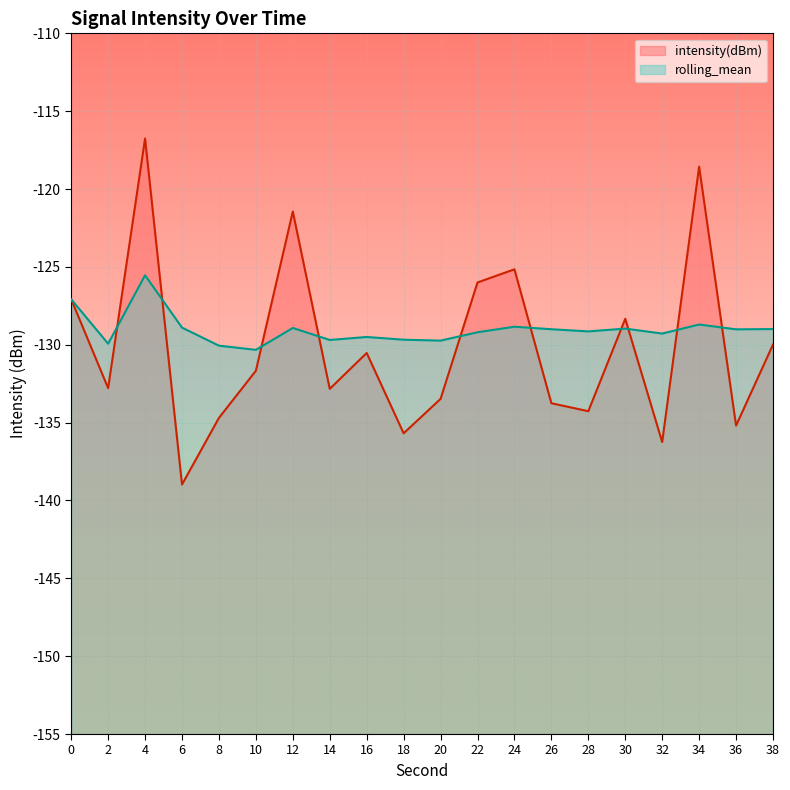

Which category has the lowest value in the rolling_mean series?

10